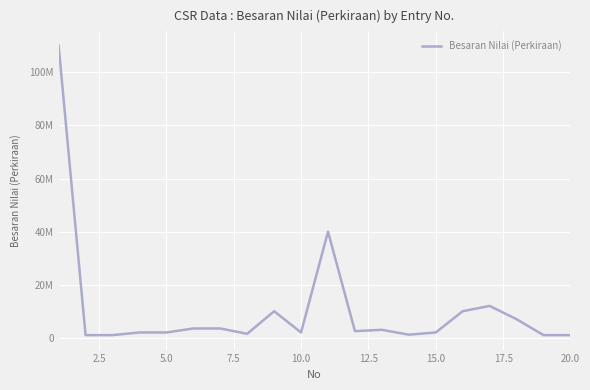

How many interior local valleys (lower than both neighbors) does the data have?

4